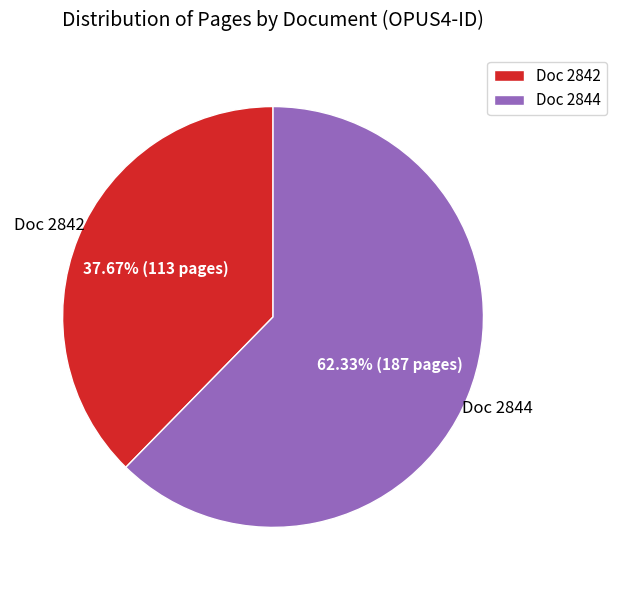

Approximately how many times larger is the value at Doc 2844 compared to Doc 2842?

1.7